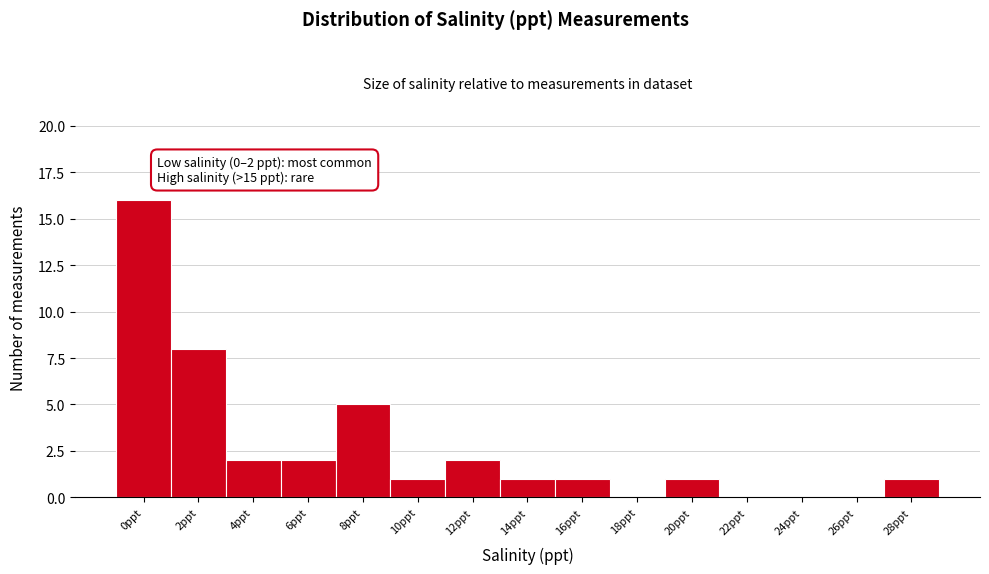

Reading left to right, transcribe all the data shown in this chart.

0ppt=16	2ppt=8	4ppt=2	6ppt=2	8ppt=5	10ppt=1	12ppt=2	14ppt=1	16ppt=1	18ppt=0	20ppt=1	22ppt=0	24ppt=0	26ppt=0	28ppt=1